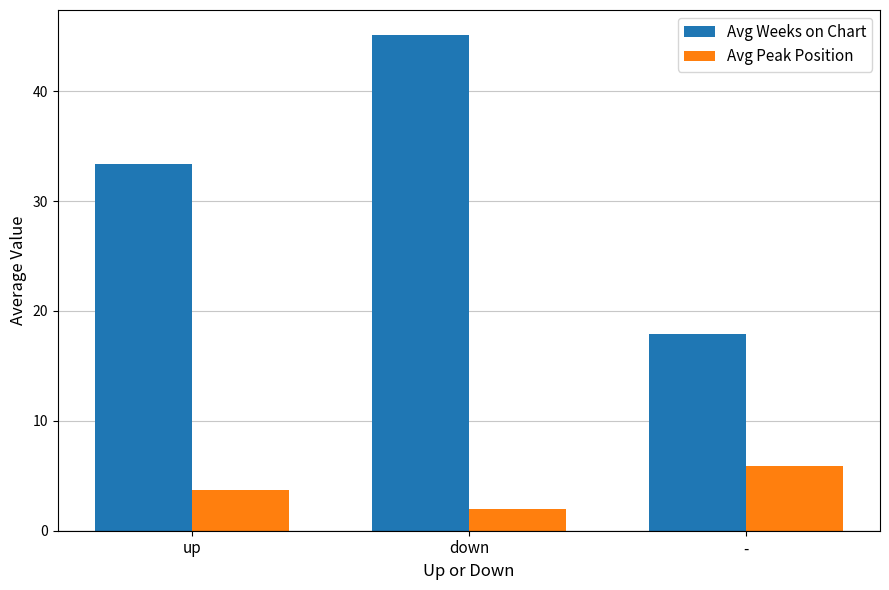

What position from the left is -?

3